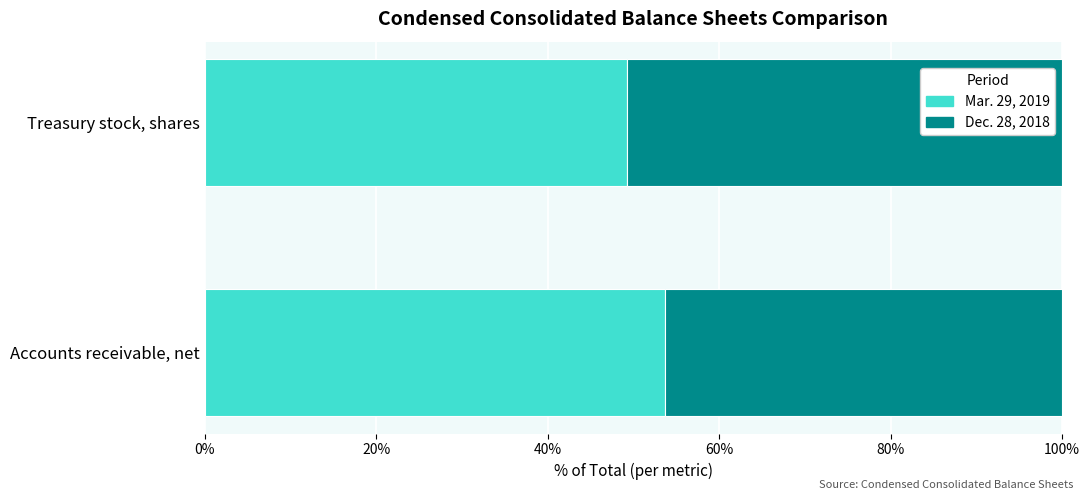

Is it true that Mar. 29, 2019 equals 49.3 at Treasury stock, shares?

True